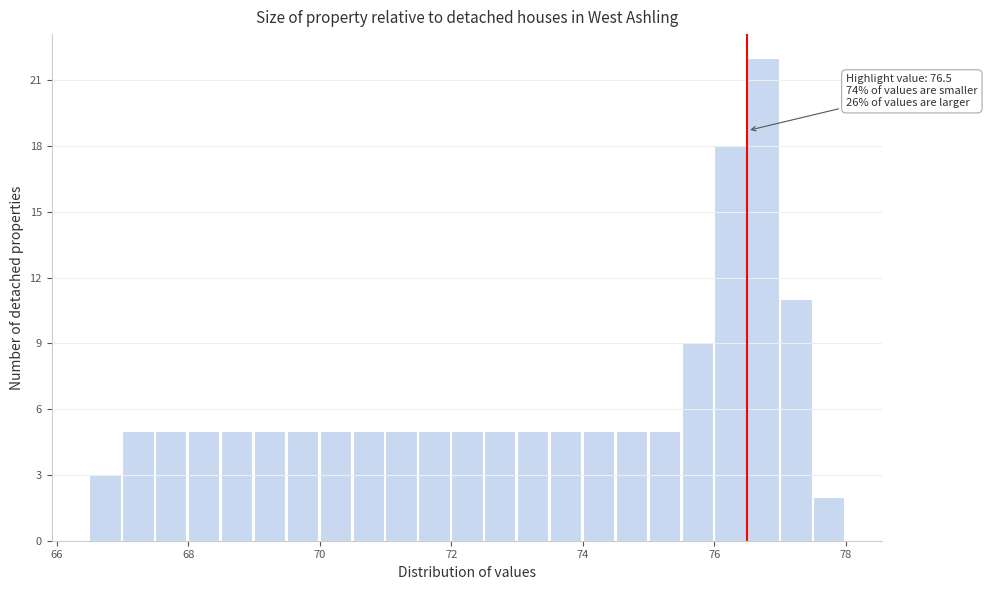

Read against the x-axis, roughly where is the centre of the tallest bar?

76.8